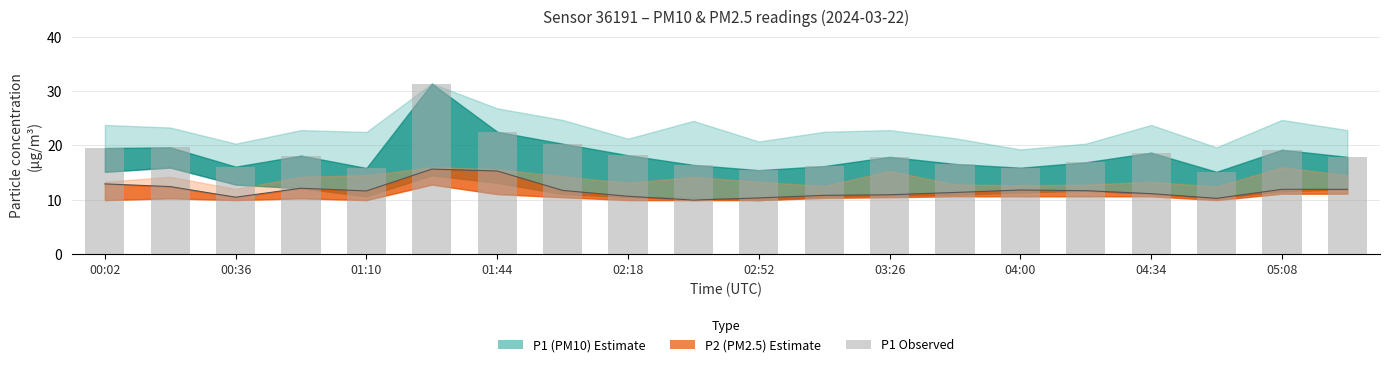

Between 10 and 04:00, which is larger?

04:00